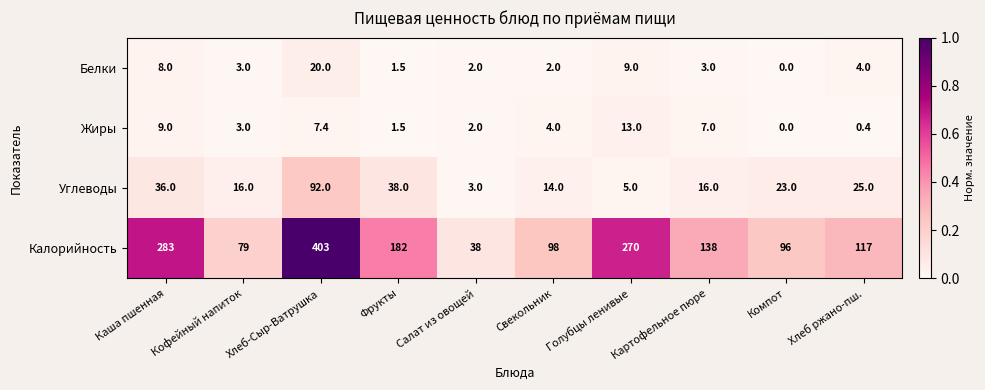

What is the difference between the maximum and minimum values in the Белки series?

20.0